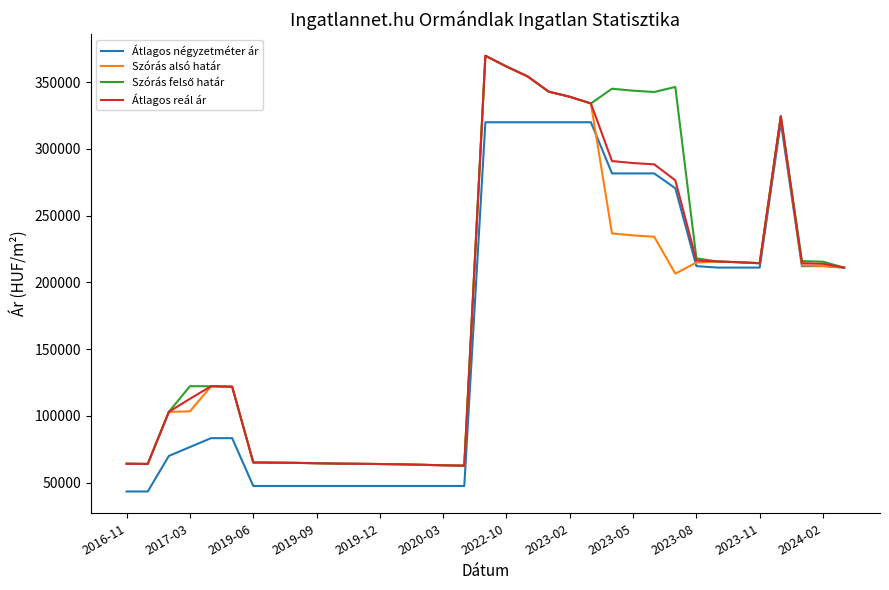

What is the maximum value for Átlagos reál ár?

369802